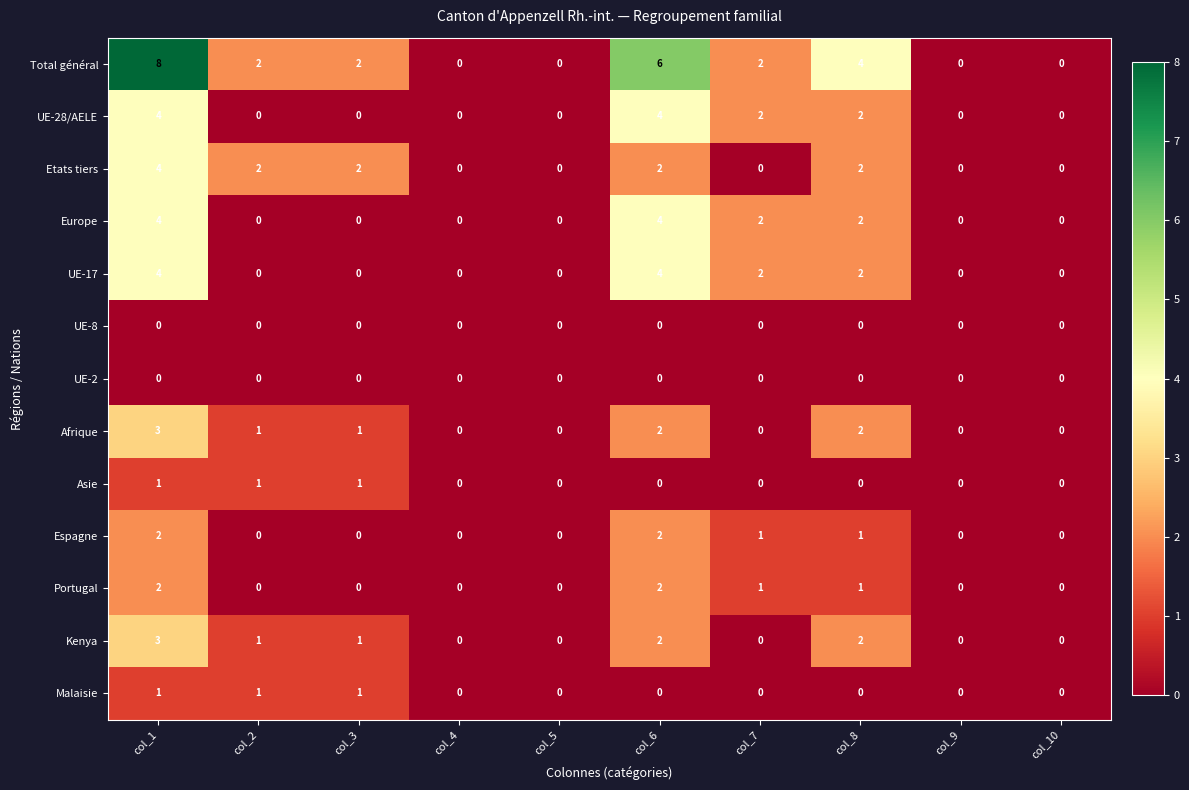

True or false: Total général has a value of 0 at col_5.

True